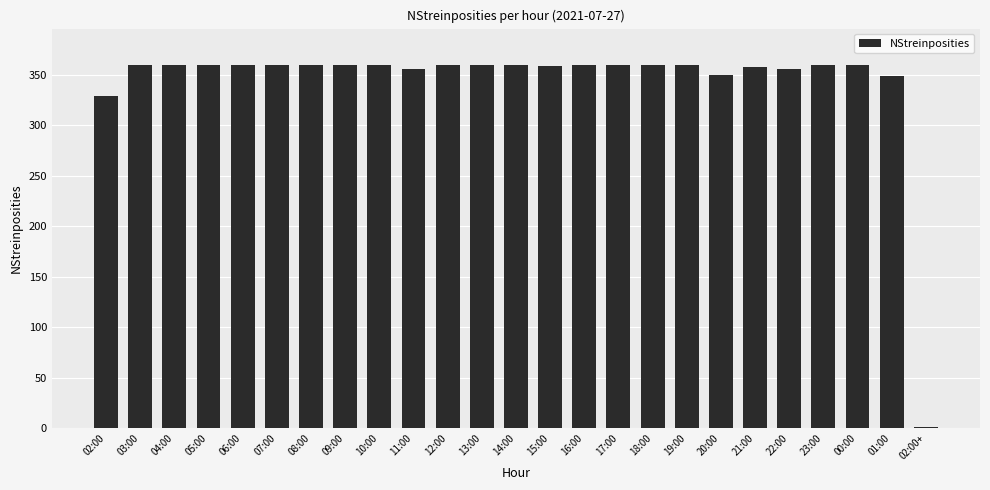

At which label is the value closest to 180?

02:00